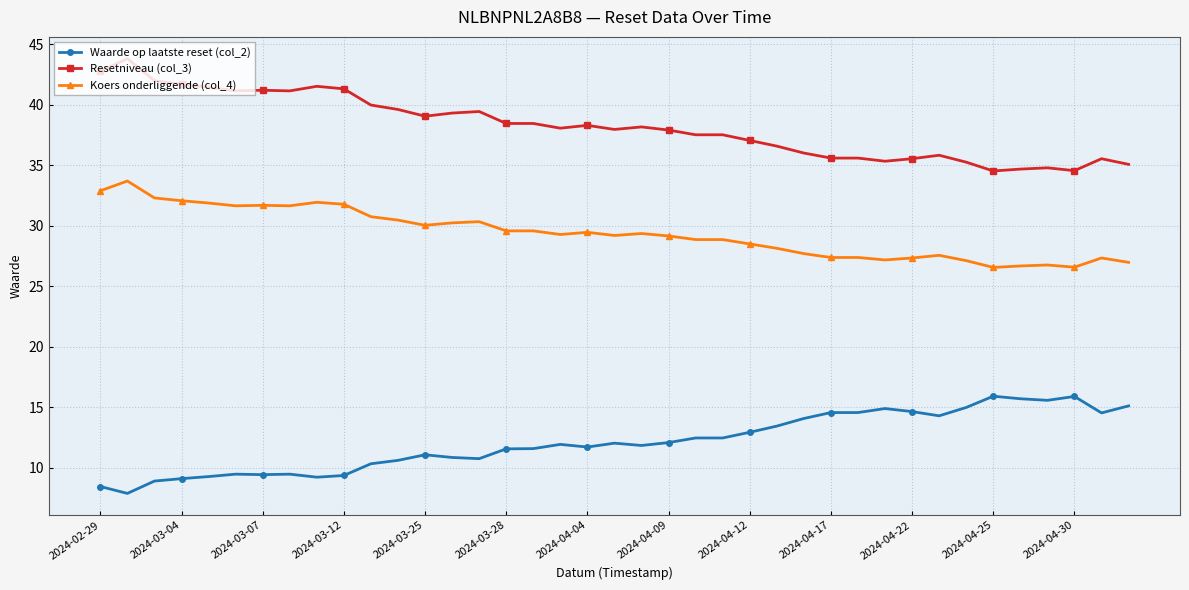

True or false: Koers onderliggende (col_4) has more than 0 points higher than both neighbors.

True